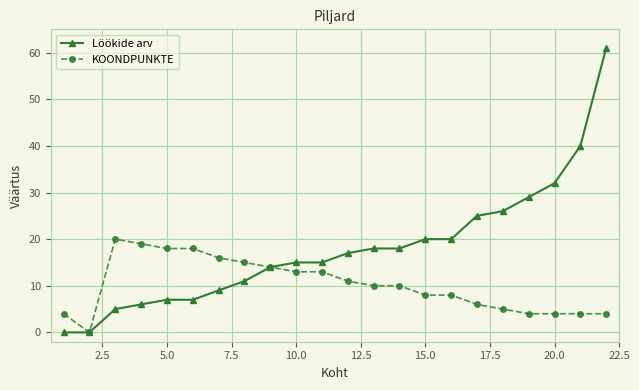

List the series in order of their peak value, lowest first.

KOONDPUNKTE, Löökide arv